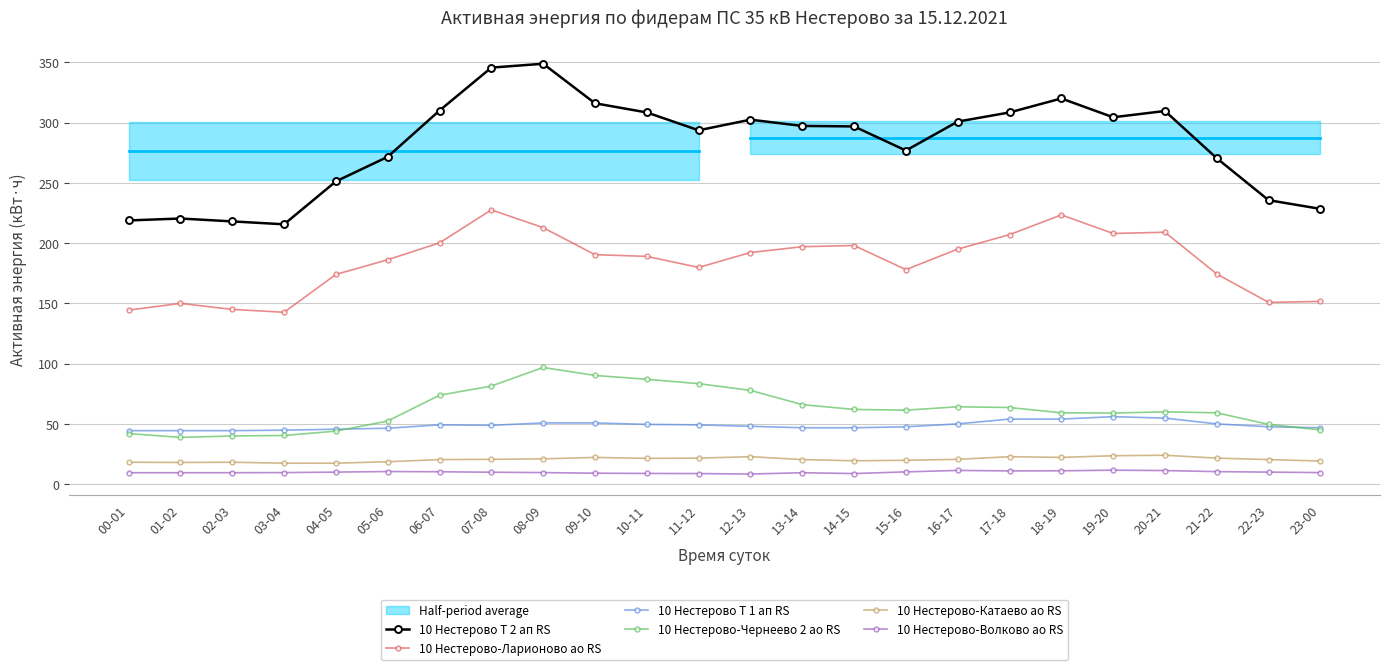

Rank the categories by 10 Нестерово-Чернеево 2 ао RS value from highest to lowest.

08-09, 09-10, 10-11, 11-12, 07-08, 12-13, 06-07, 13-14, 16-17, 17-18, 14-15, 15-16, 20-21, 18-19, 21-22, 19-20, 05-06, 22-23, 23-00, 04-05, 00-01, 03-04, 02-03, 01-02